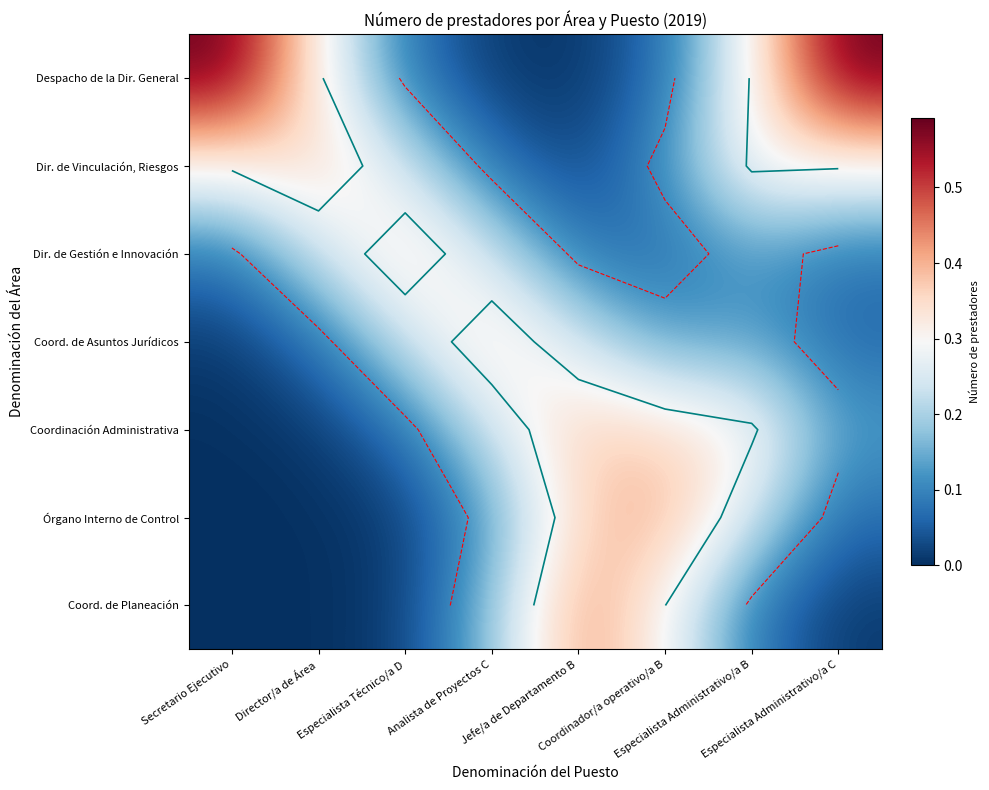

Count the number of categories in the chart.

8